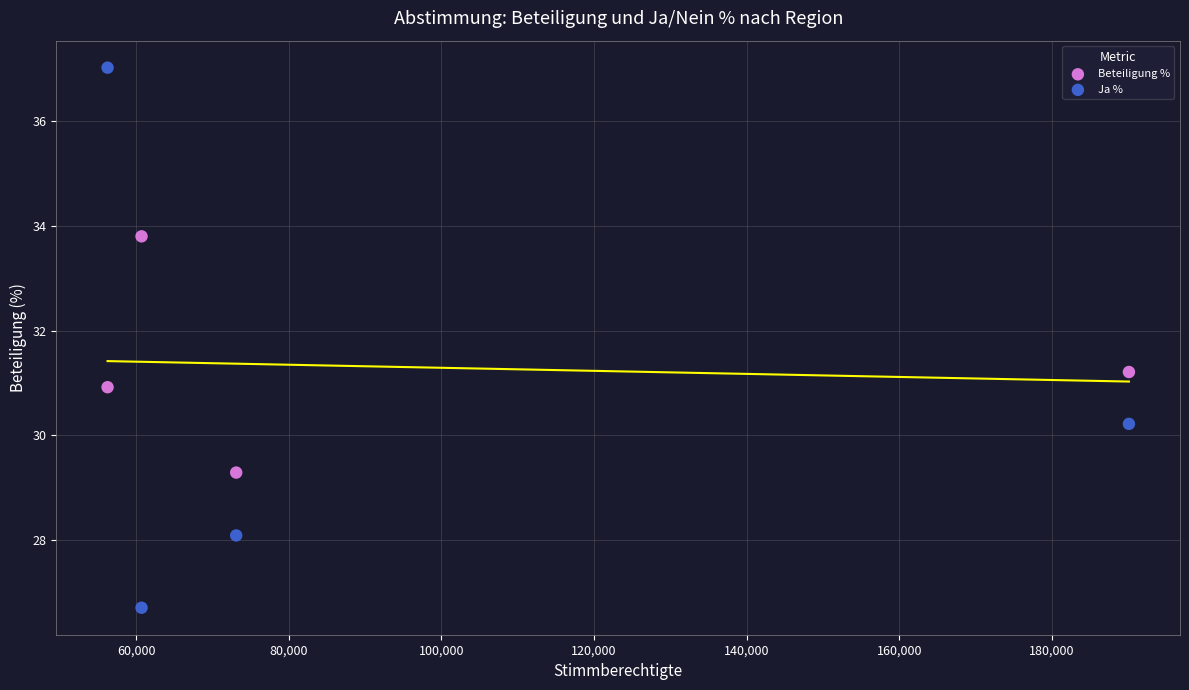

Across all data points, what is the average Y value?

30.9